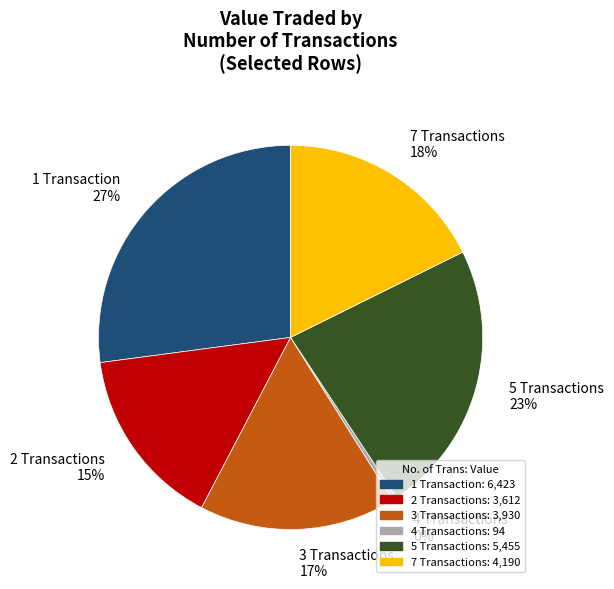

To the nearest percent, what is the average slice percentage?

17%